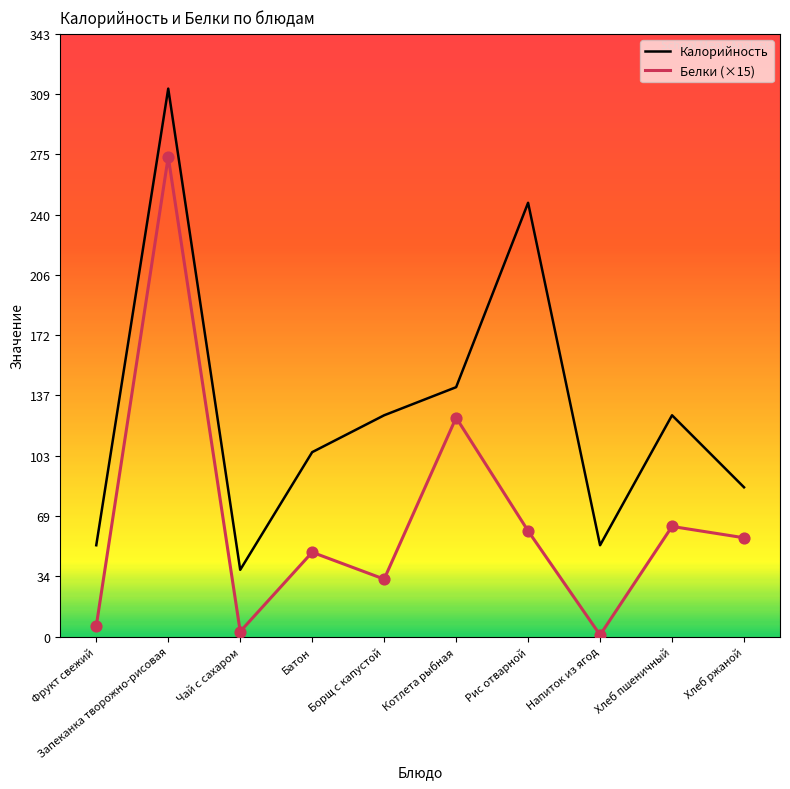

True or false: Белки (×15) and Калорийность cross at least once.

False